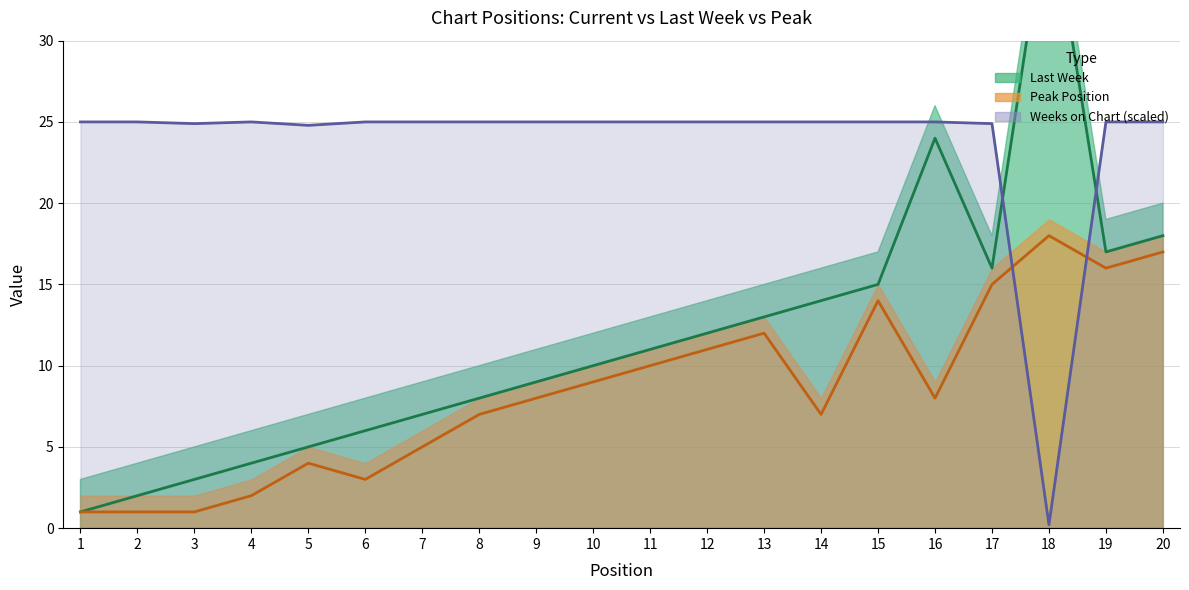

True or false: Peak Position has a value of 2.1 at 11.

False